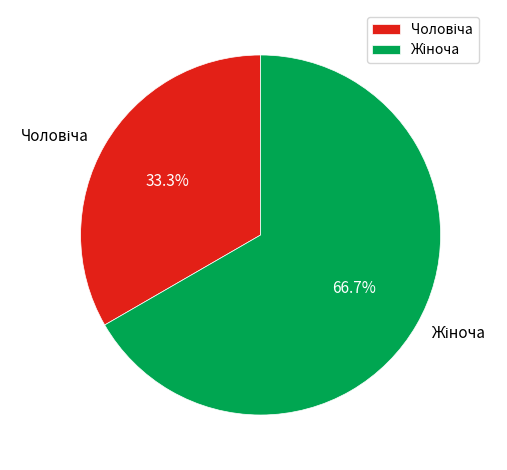

Does any single category account for the majority?

Yes